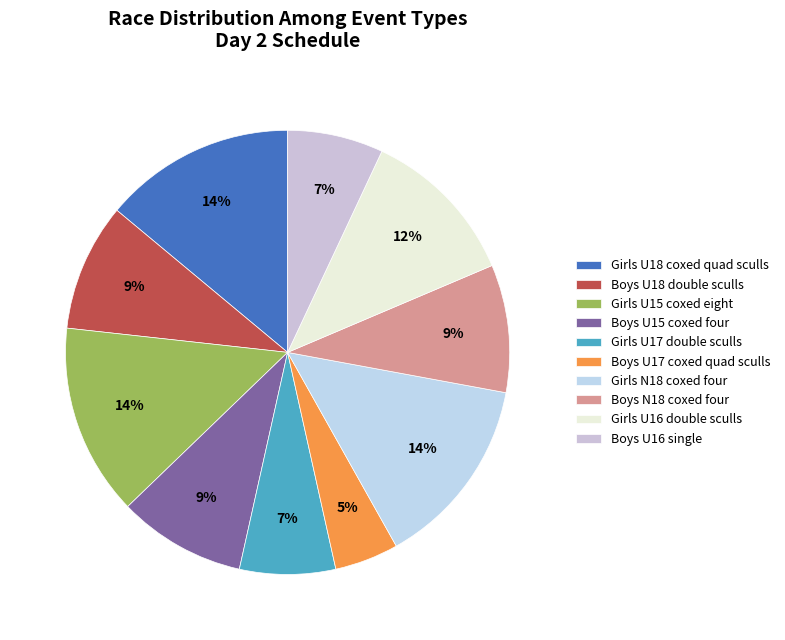

How many segments does this pie chart have?

10